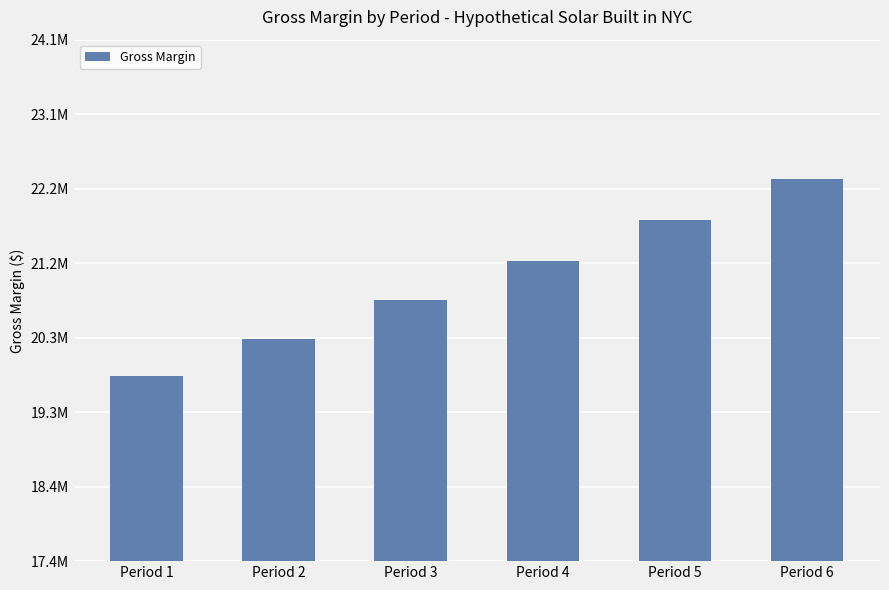

Which has a higher value, Period 3 or Period 4?

Period 4